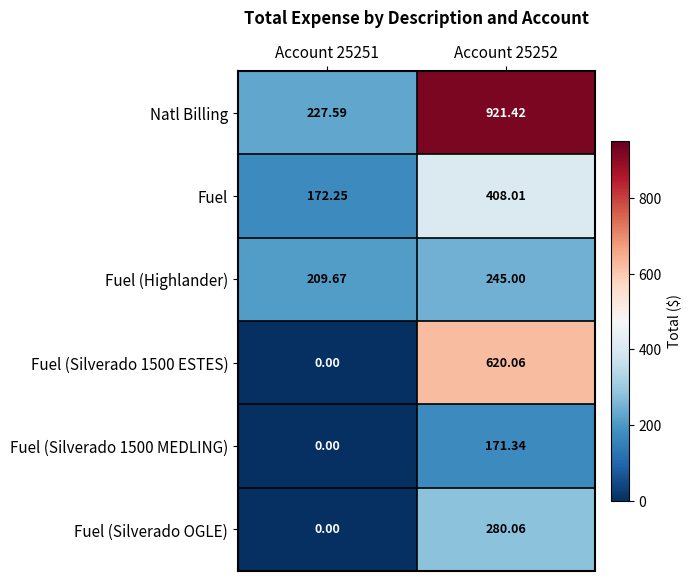

Which series has the largest total across all categories?

Natl Billing